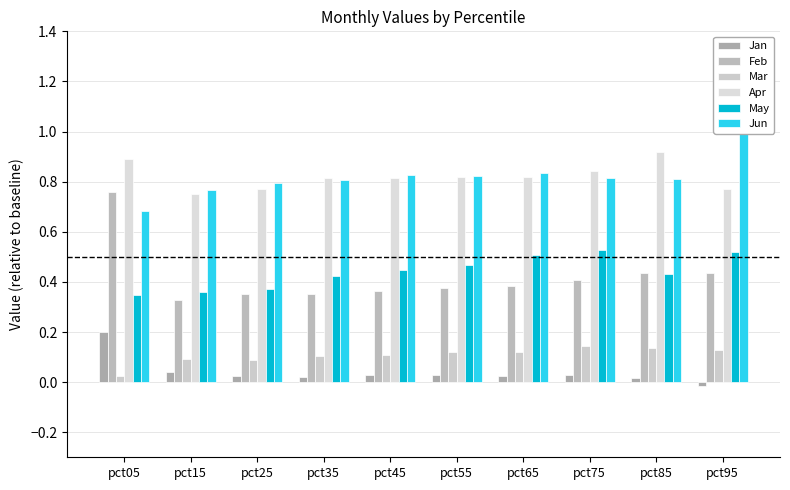

At which label does Jan reach its minimum?

pct95